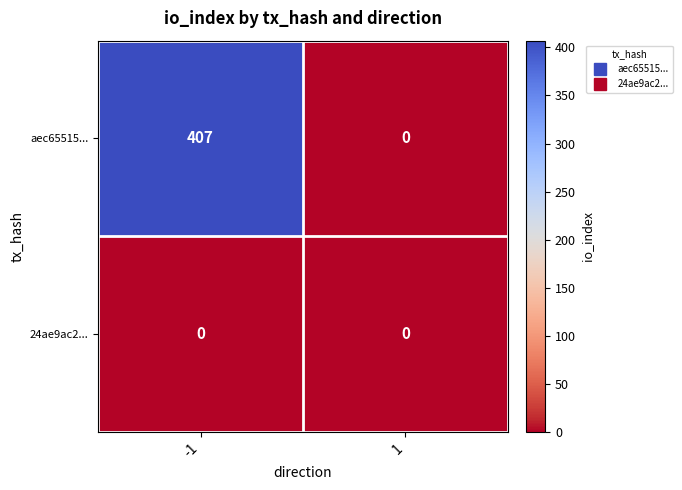

Rank the series by their average value, from highest to lowest.

aec65515..., 24ae9ac2...